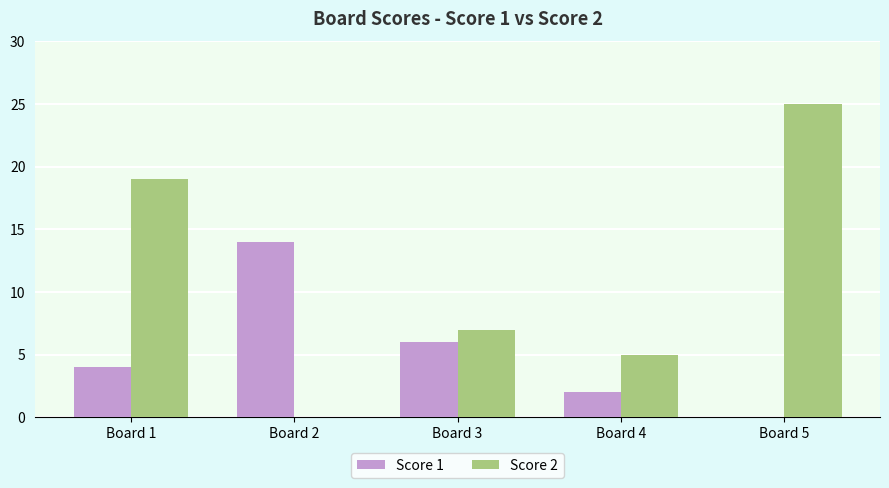

How many groups of bars are there?

5